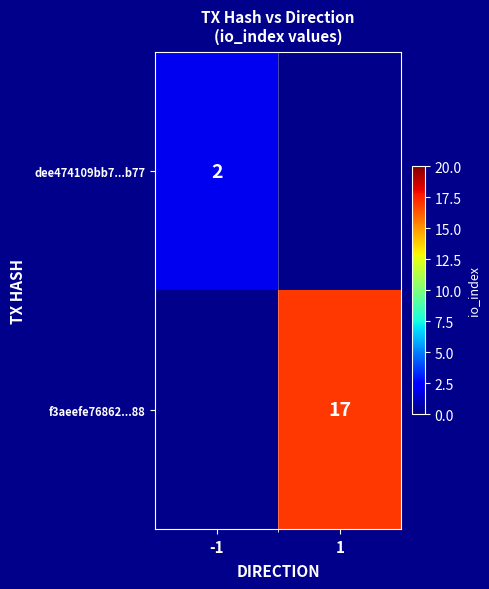

The dee474109bb7...b77 series shows 2 at -1. True or false?

True